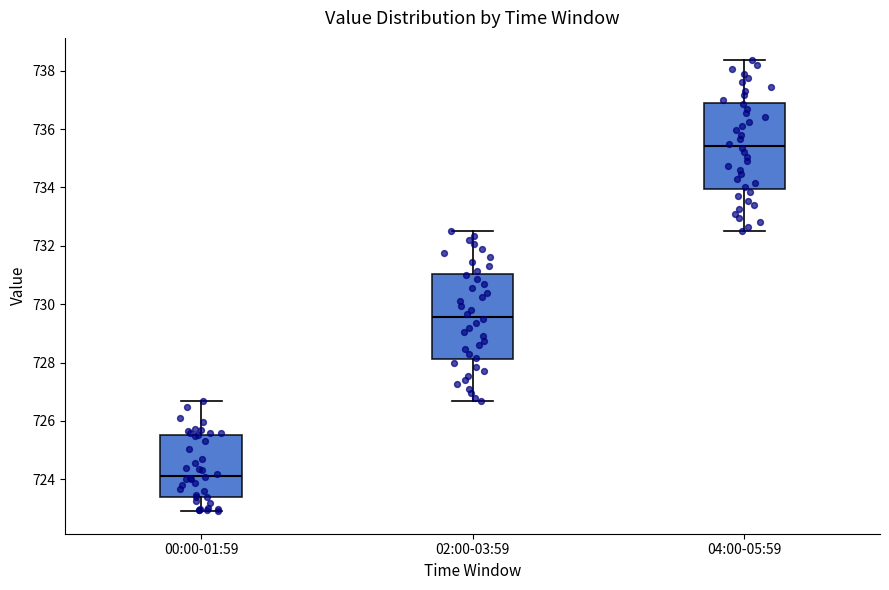

Where is the lower edge of the box for 02:00-03:59 on the y-axis? The values are not printed on the chart, so give them approximately, as read against the axis.

728.2